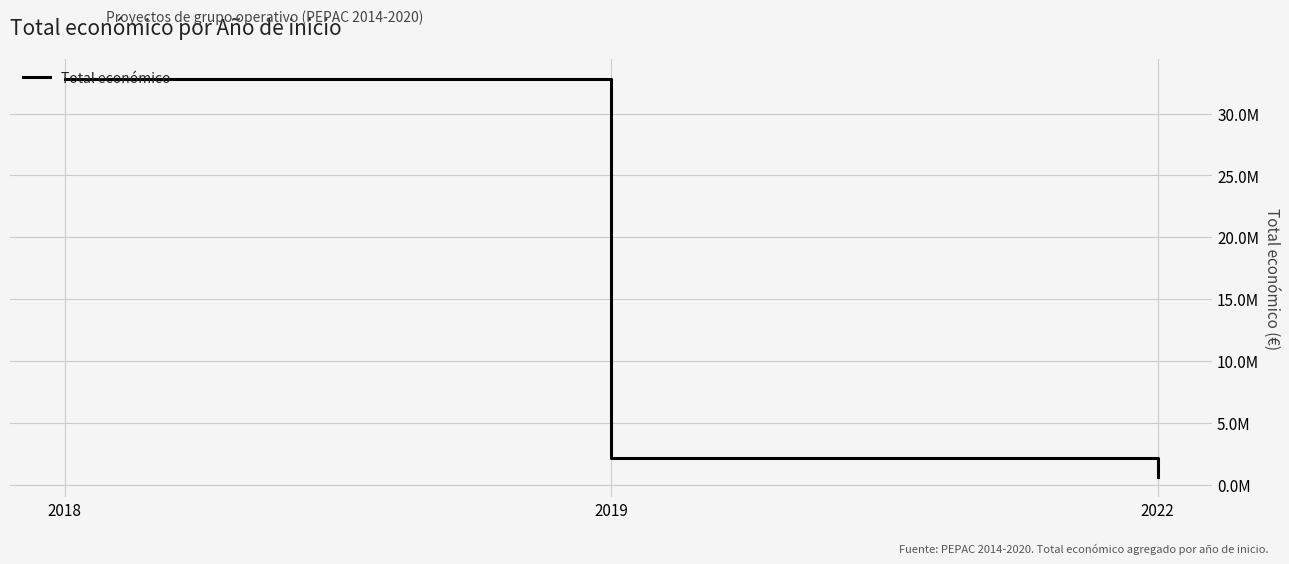

Reading right to left, list all the values displayed in this chart.

602260	2134593	32812058